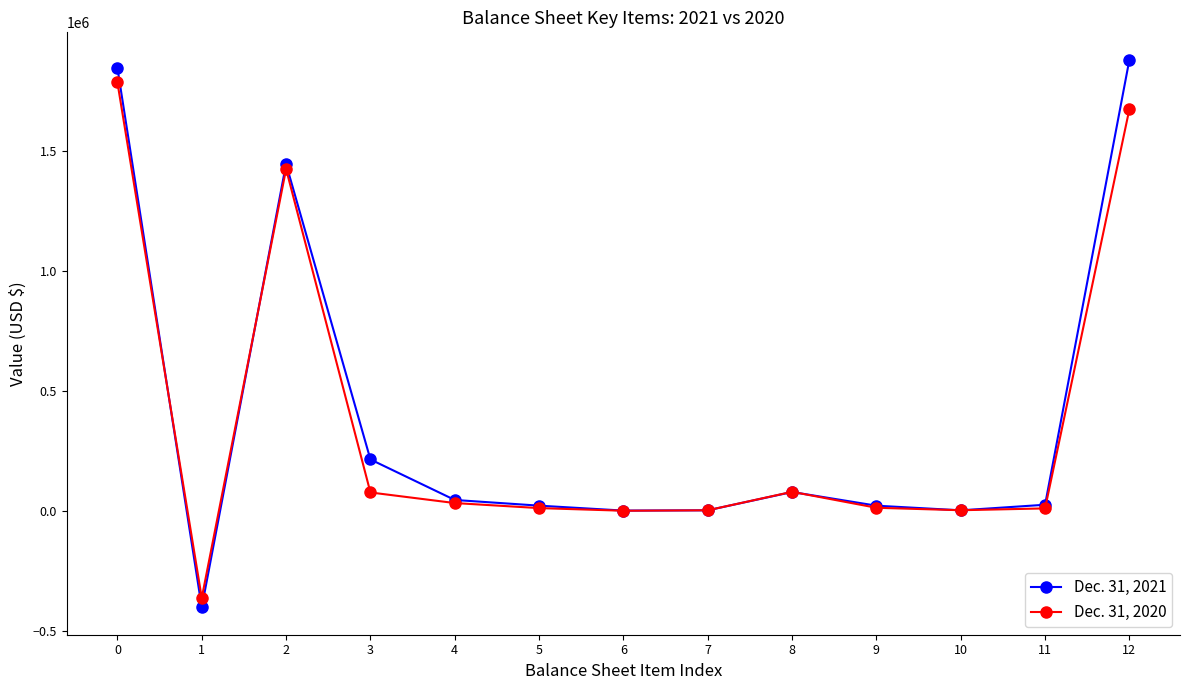

How many values in the Dec. 31, 2021 series are below 27461?

6